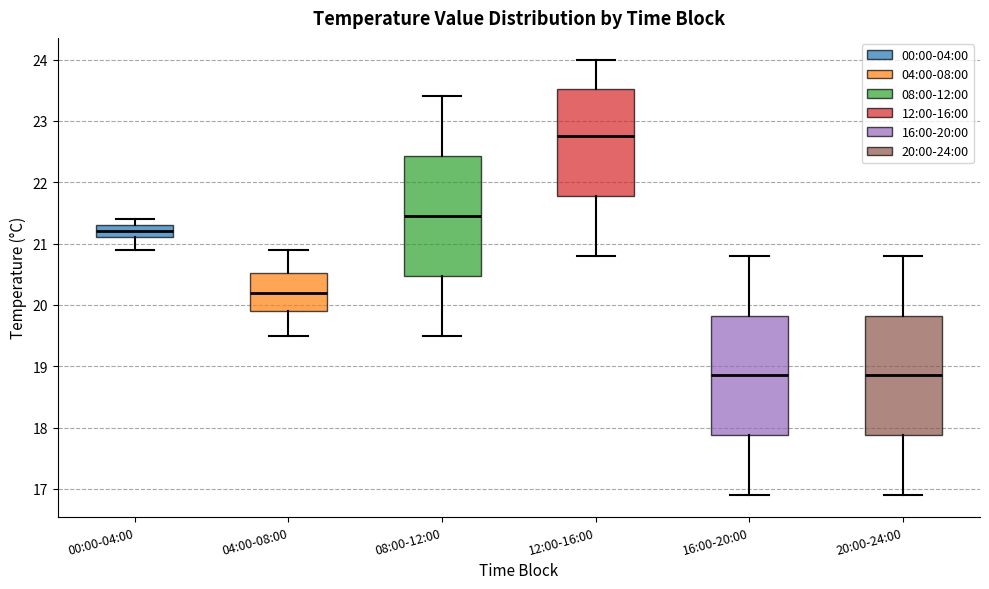

Where does the lower whisker of the box for 00:00-04:00 end on the y-axis? The values are not printed on the chart, so give them approximately, as read against the axis.

20.9